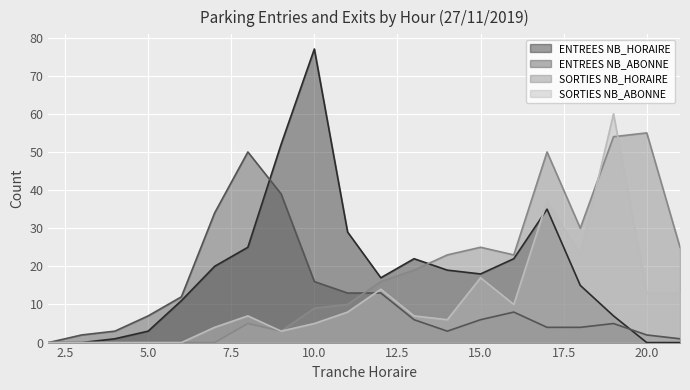

At which label does SORTIES NB_ABONNE reach its minimum?

2